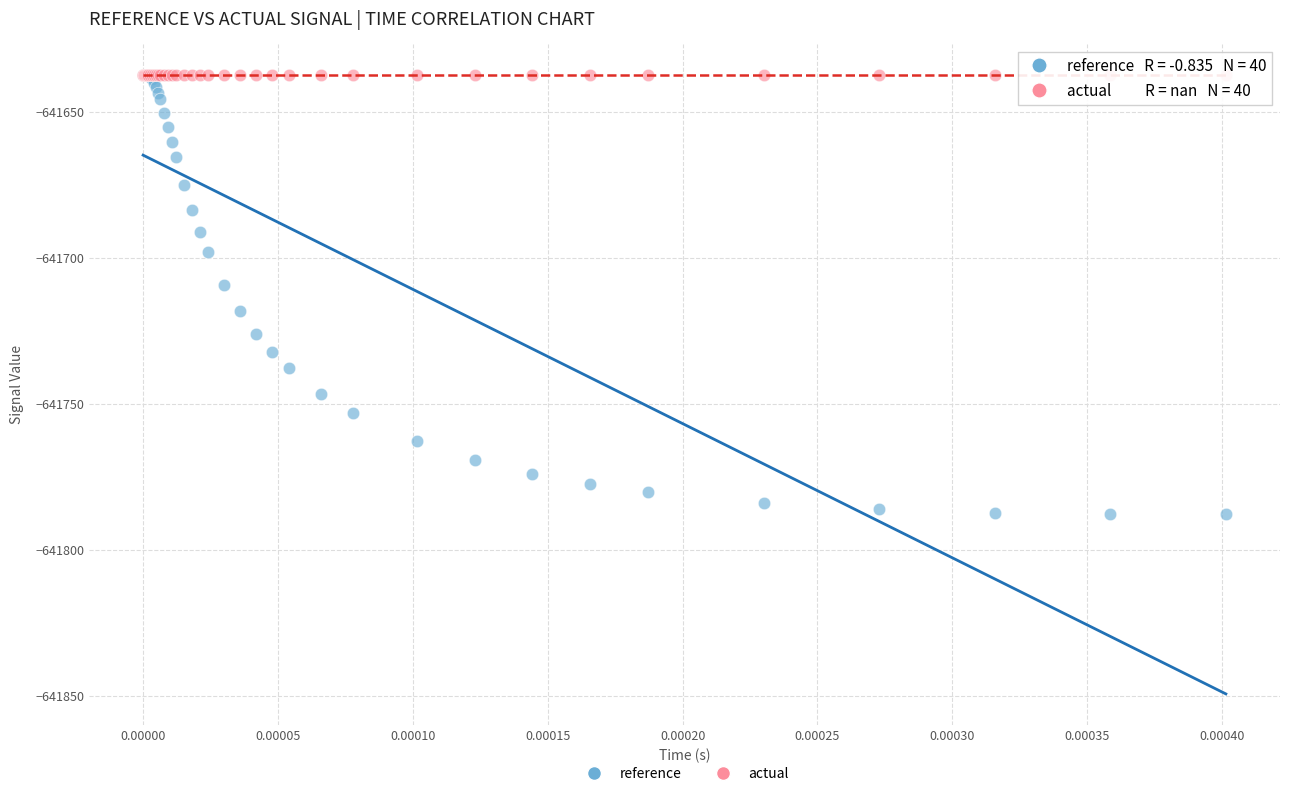

Across all series, what Y value is closest to -641712?

-641709.2